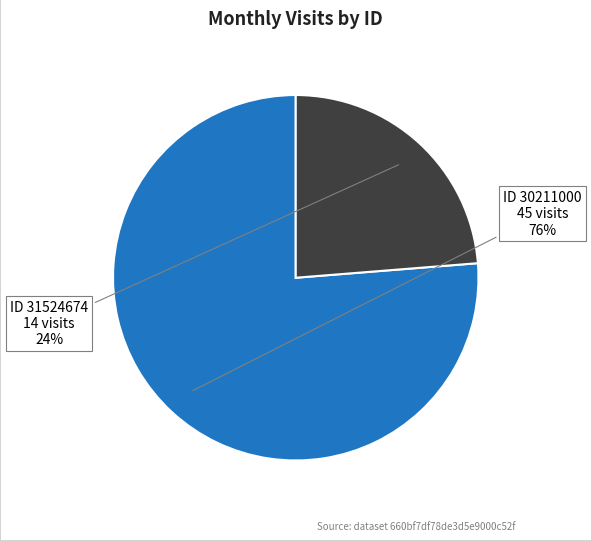

To the nearest percent, what is the combined percentage of ID 30211000 and ID 31524674?

100%